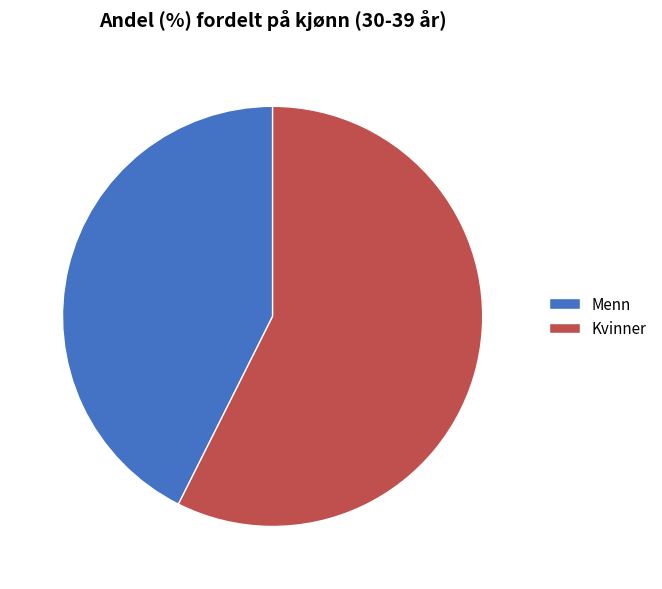

What is the ratio of the value at Kvinner to the value at Menn?

1.3